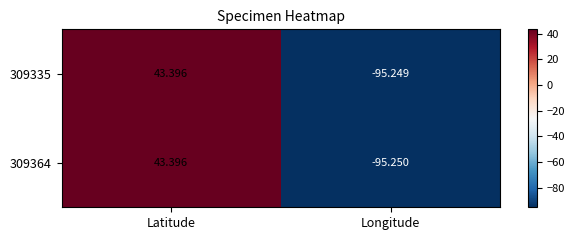

Rank the categories by 309335 value from lowest to highest.

Longitude, Latitude